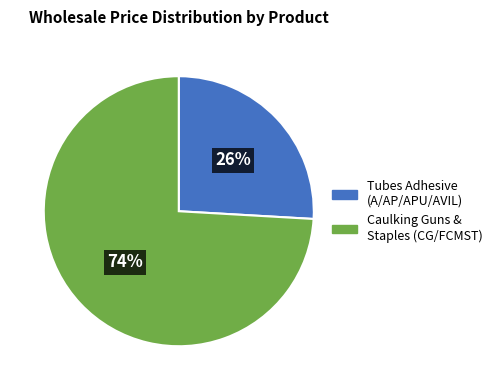

Which slice represents more than half of the pie?

Caulking Guns & Staples (CG/FCMST)